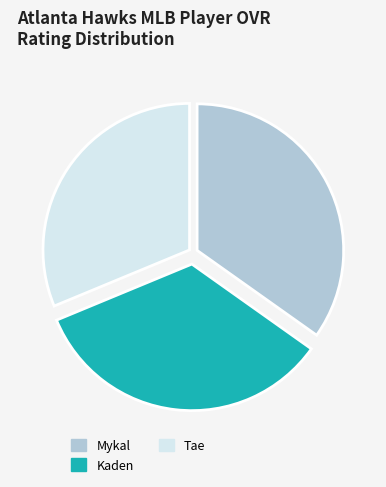

The Kaden slice represents 34% of the pie. True or false?

True